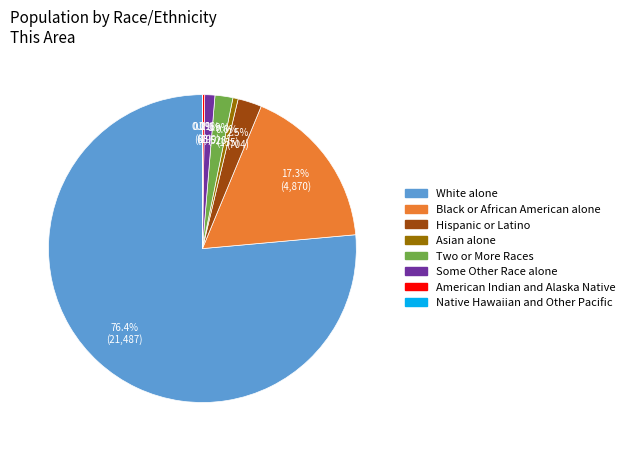

What percentage is NOT represented by Some Other Race alone?

98.9%